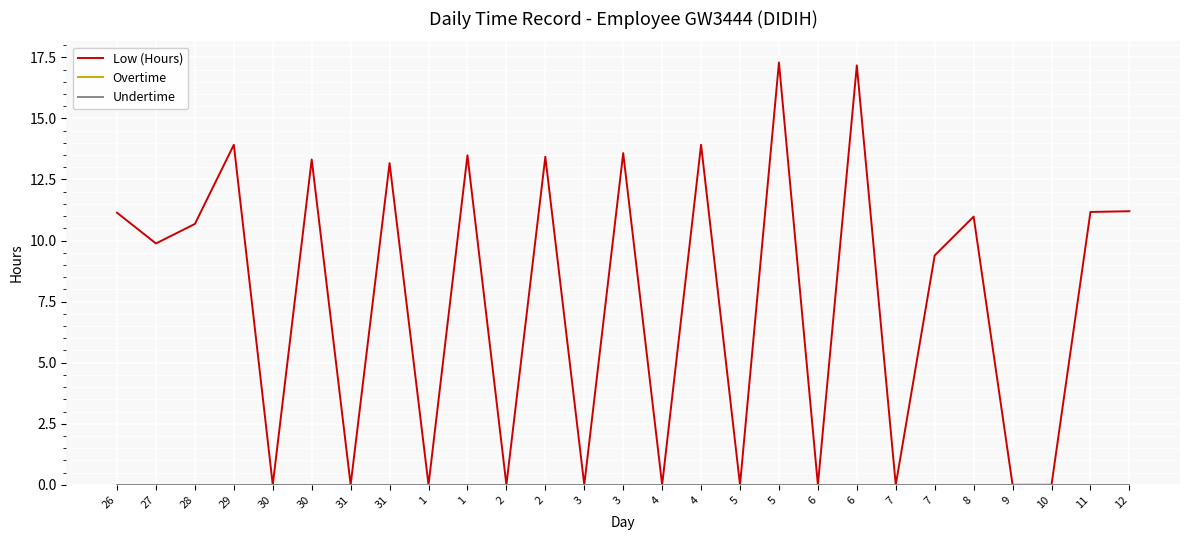

List the labels in order of Low (Hours) value, smallest first.

30, 31, 1, 2, 3, 4, 5, 6, 7, 9, 10, 7, 27, 28, 8, 26, 11, 12, 31, 30, 2, 1, 3, 29, 4, 6, 5